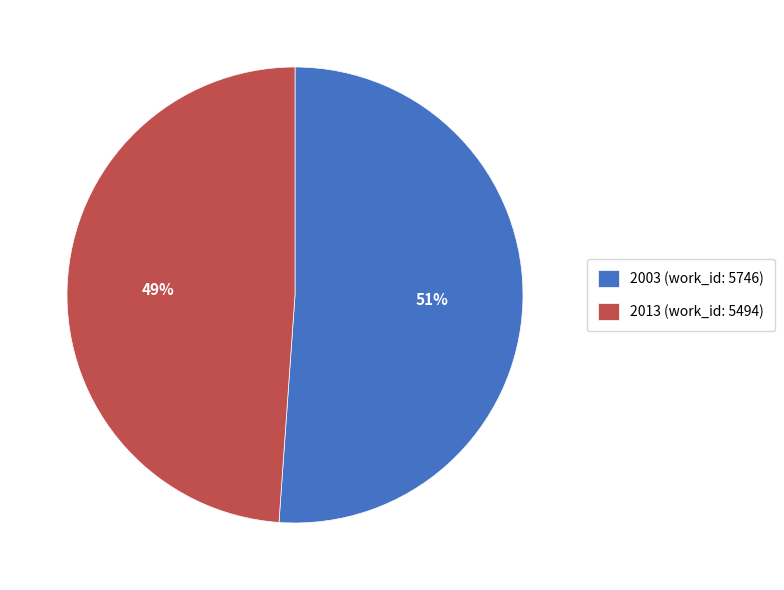

What is the largest slice in the pie chart?

2003 (work_id: 5746)